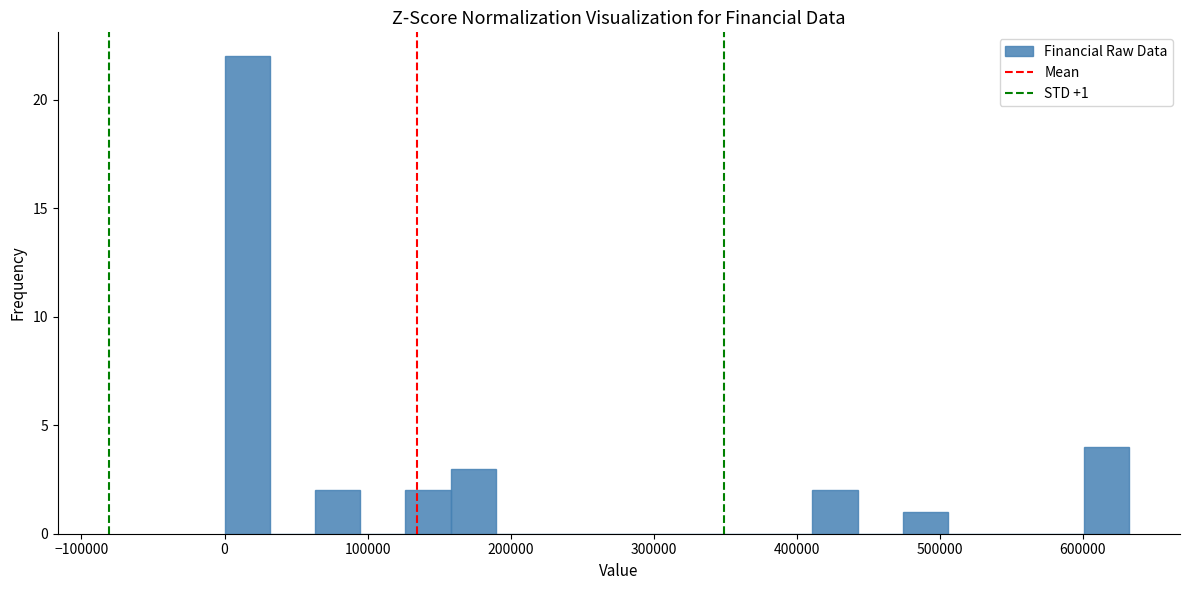

Read against the x-axis, roughly where is the centre of the tallest bar?

20000